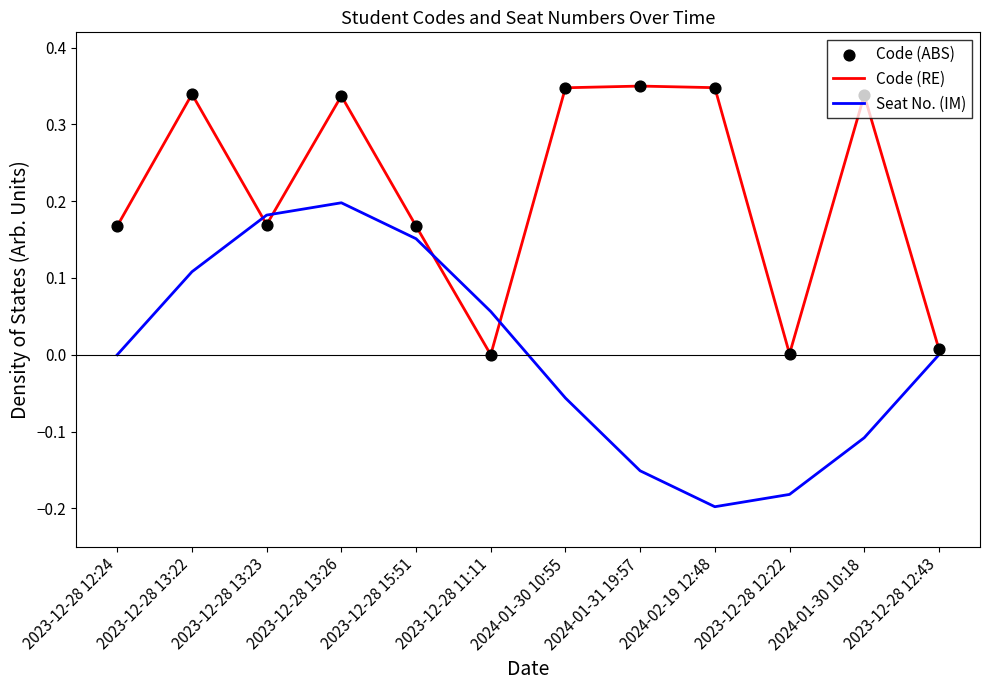

The Code (RE) series shows 0.3 at 2023-12-28 15:51. True or false?

False